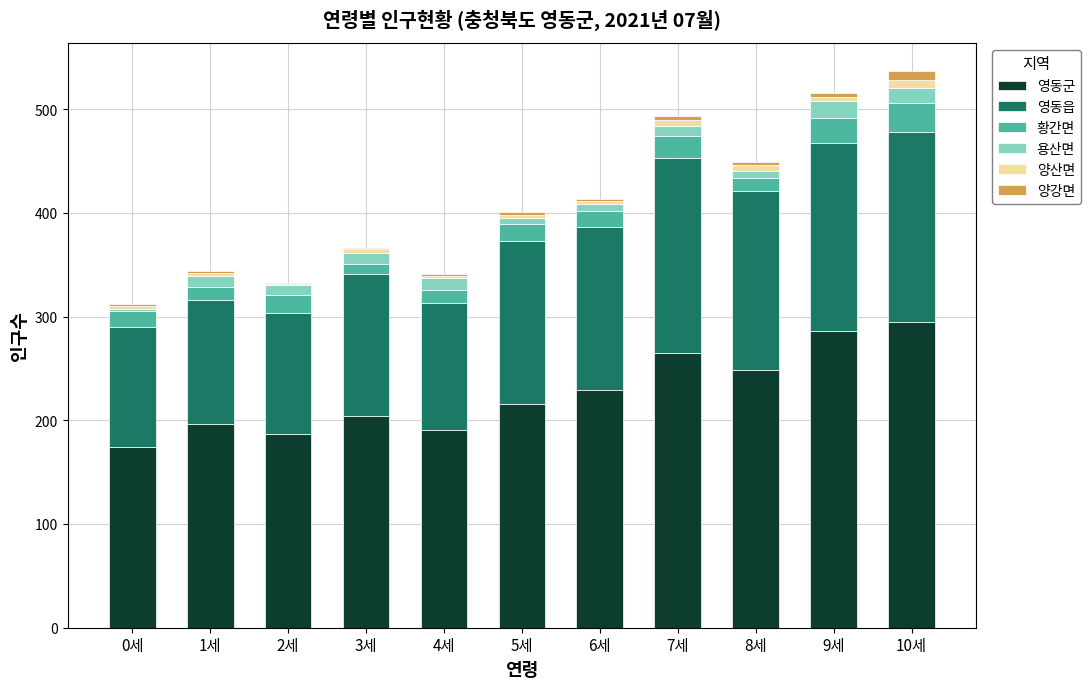

The value of 영동군 at 10세 is 295. True or false?

True